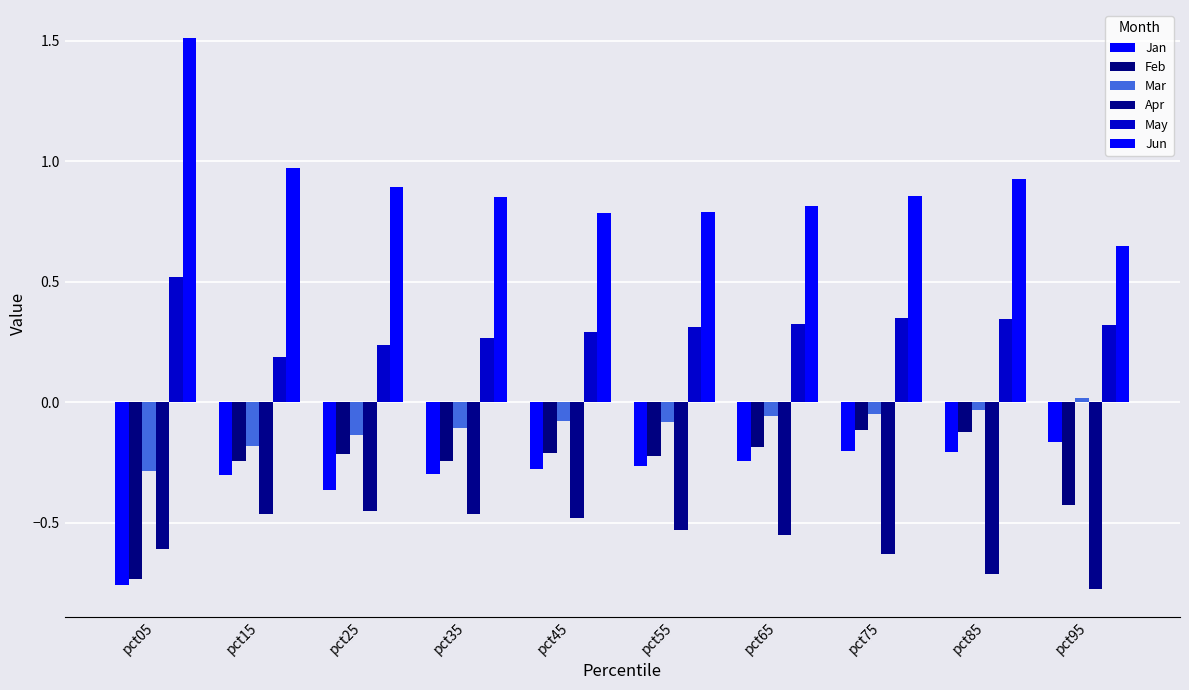

What is the average value of the Apr series?

-0.6